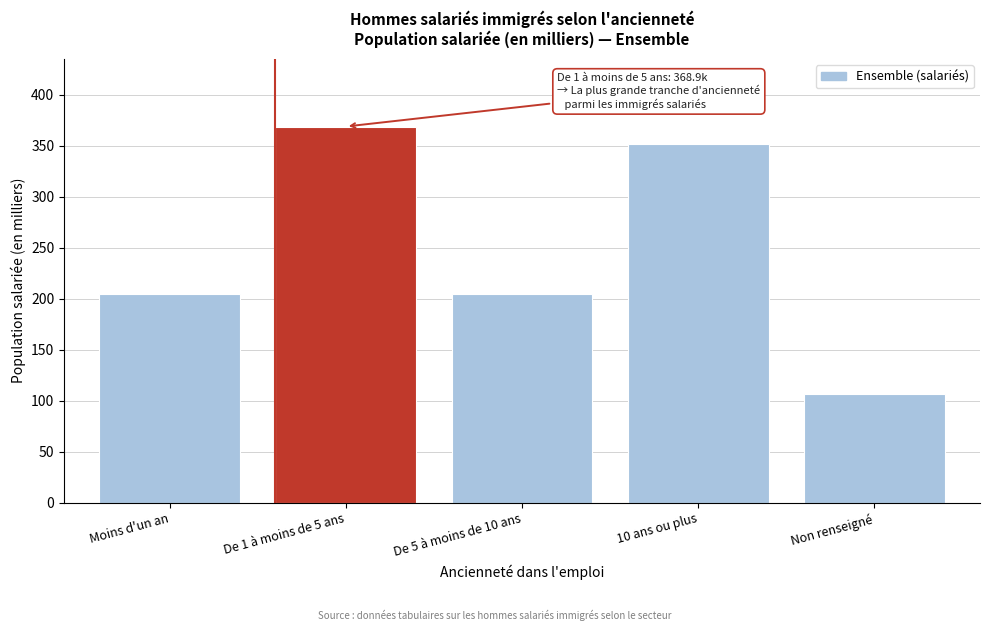

What is the maximum value shown in the chart?

368.9